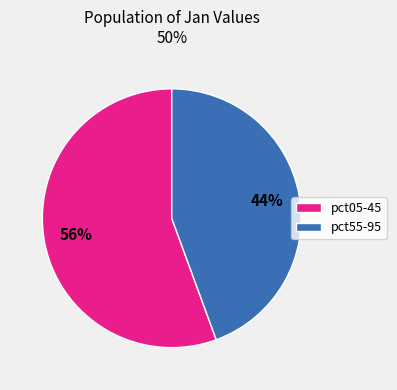

Is the sum of pct05-45 and pct55-95 greater than half?

Yes